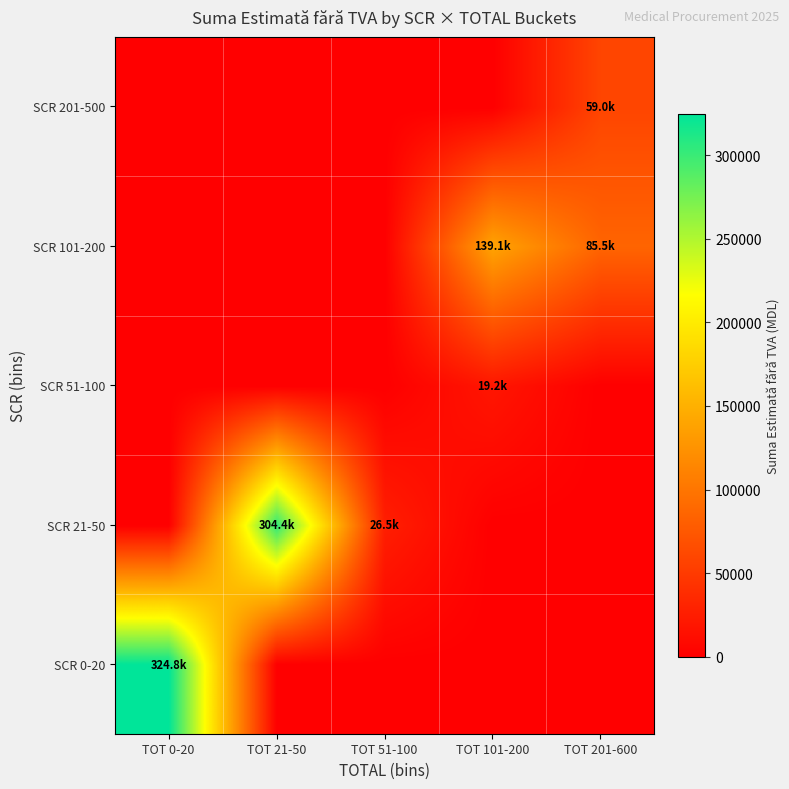

Reading right to left, transcribe all the data shown in this chart.

SCR 0-20: TOT 201-600=0.0	TOT 101-200=0.0	TOT 51-100=0.0	TOT 21-50=0.0	TOT 0-20=324762.0
SCR 21-50: TOT 201-600=0.0	TOT 101-200=0.0	TOT 51-100=26536.2	TOT 21-50=304355.1	TOT 0-20=0.0
SCR 51-100: TOT 201-600=0.0	TOT 101-200=19164.0	TOT 51-100=0.0	TOT 21-50=0.0	TOT 0-20=0.0
SCR 101-200: TOT 201-600=85536.0	TOT 101-200=139140.6	TOT 51-100=0.0	TOT 21-50=0.0	TOT 0-20=0.0
SCR 201-500: TOT 201-600=59031.5	TOT 101-200=0.0	TOT 51-100=0.0	TOT 21-50=0.0	TOT 0-20=0.0